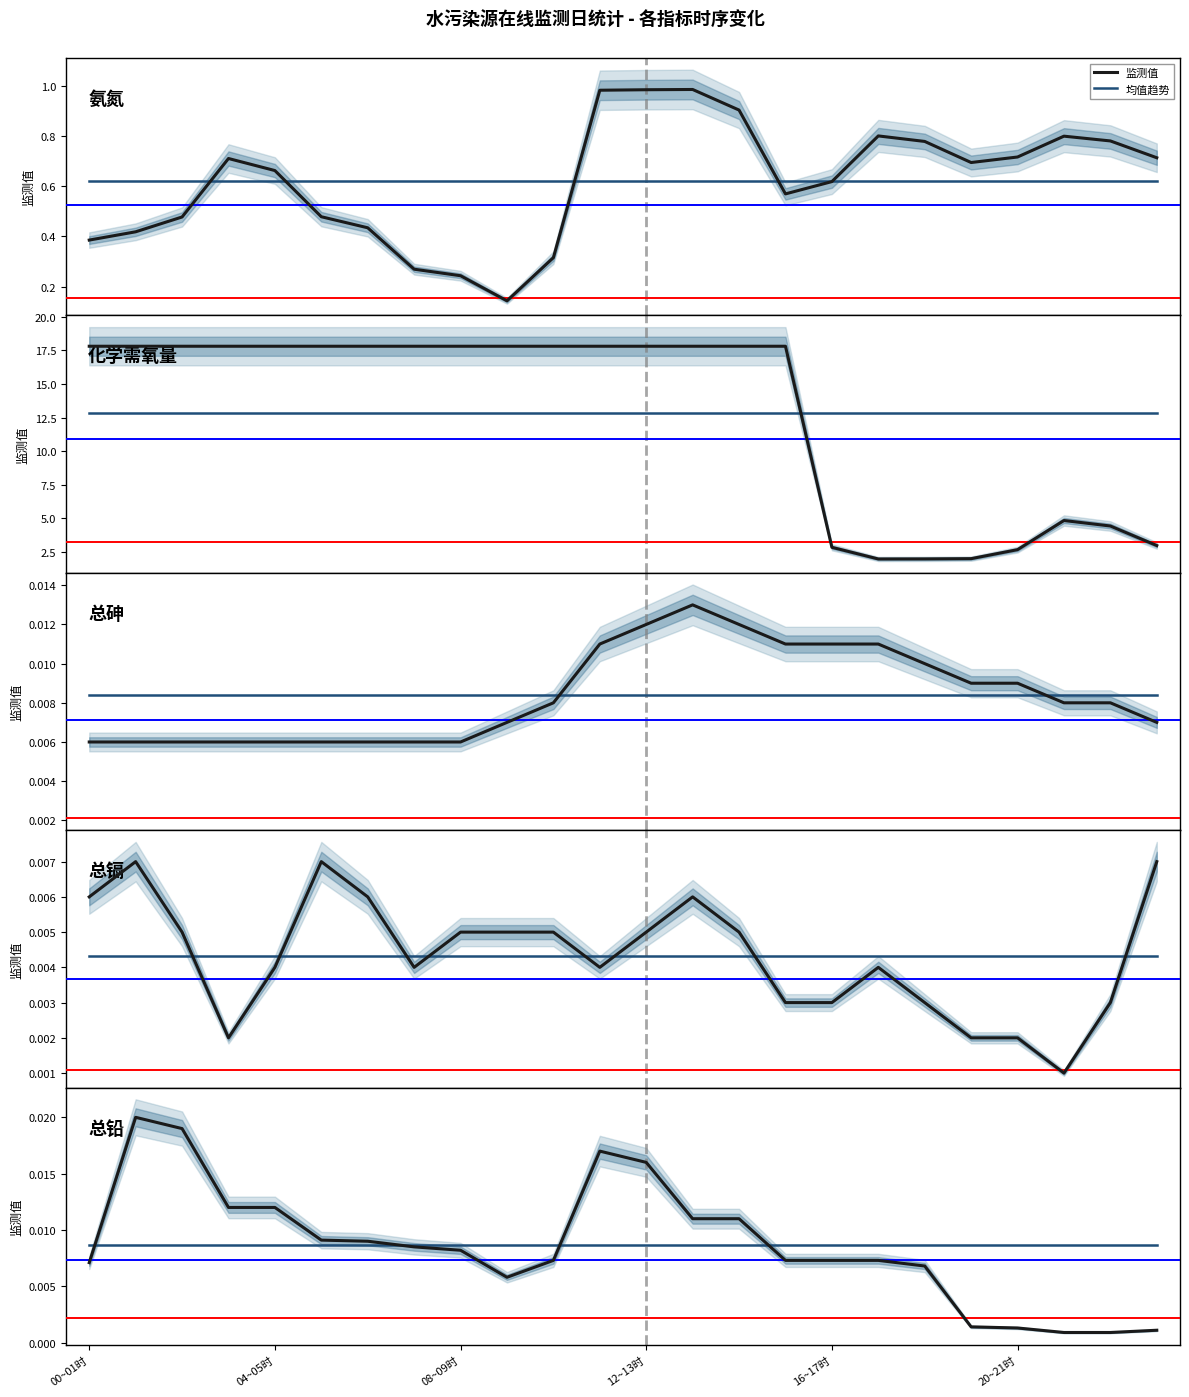

At which category is the sum across all series the highest?

12~13时